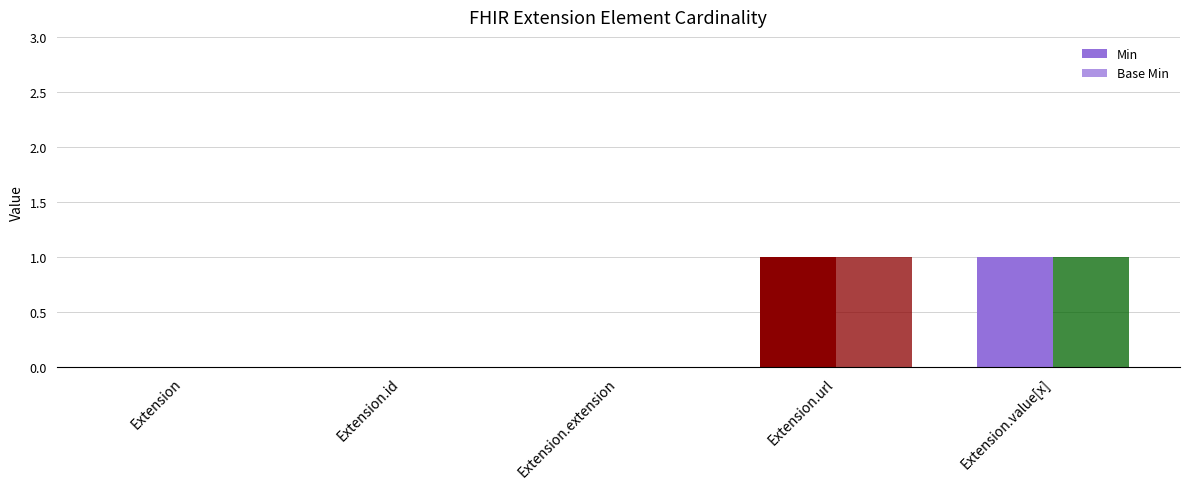

What is the maximum value shown in the chart?

1